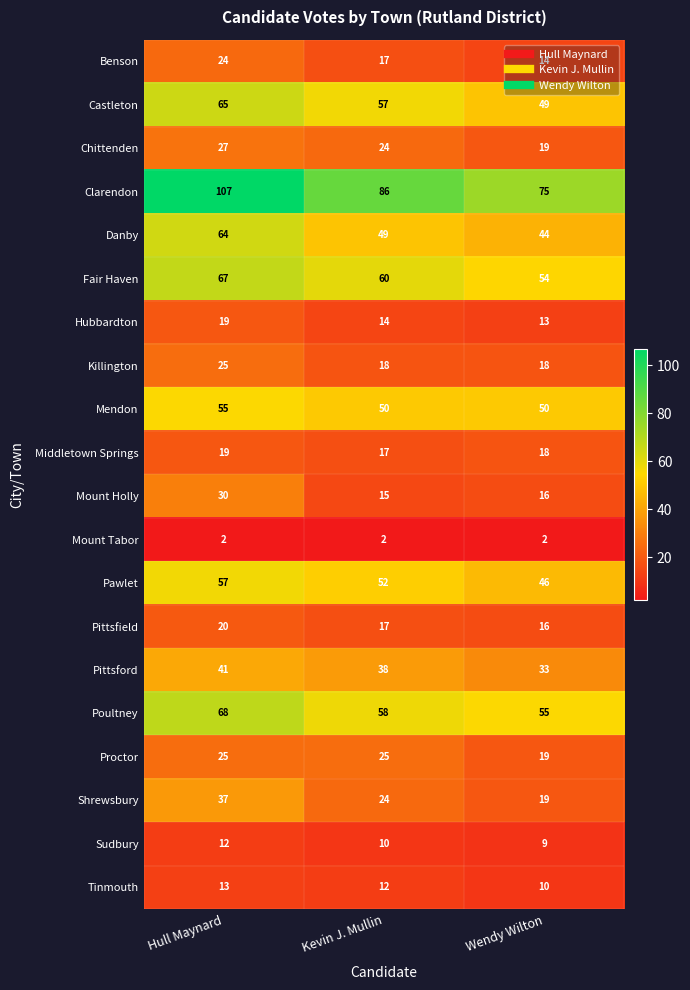

What is the lowest value of the Proctor series?

19